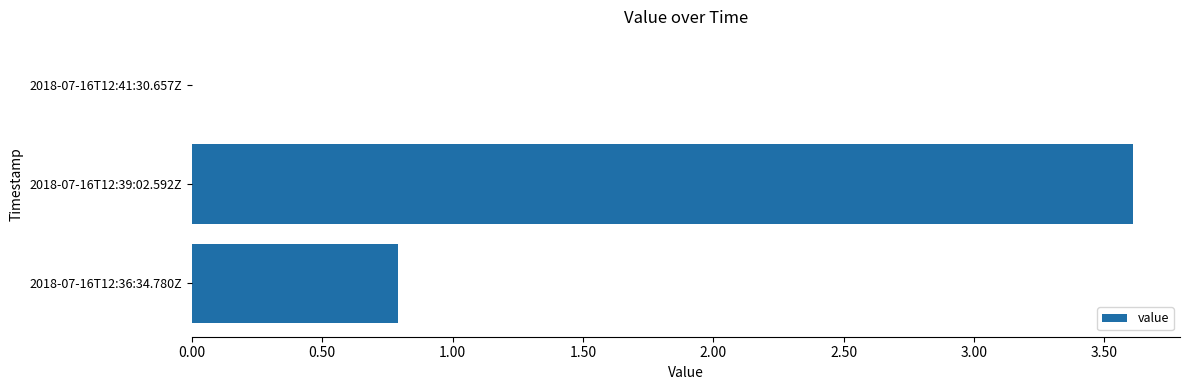

What is the sum of all values?

4.4